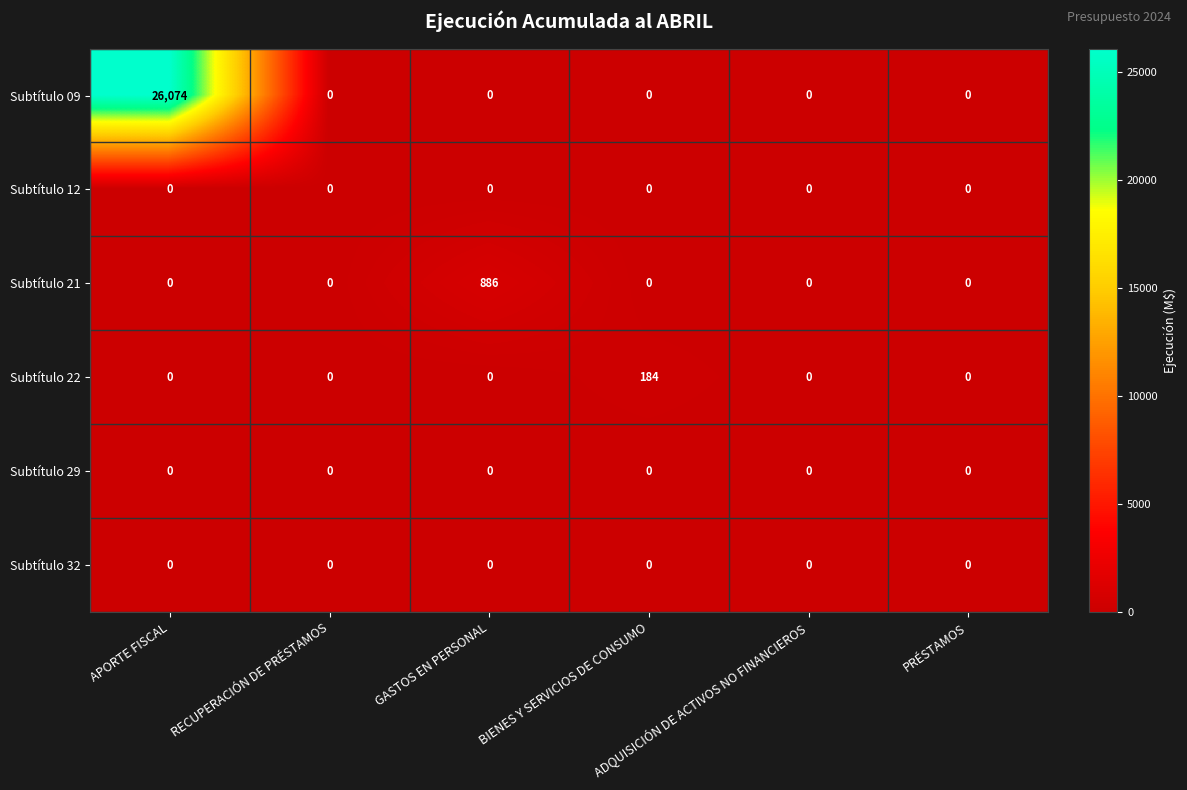

What is the difference between the maximum and minimum values in the Subtítulo 21 series?

886